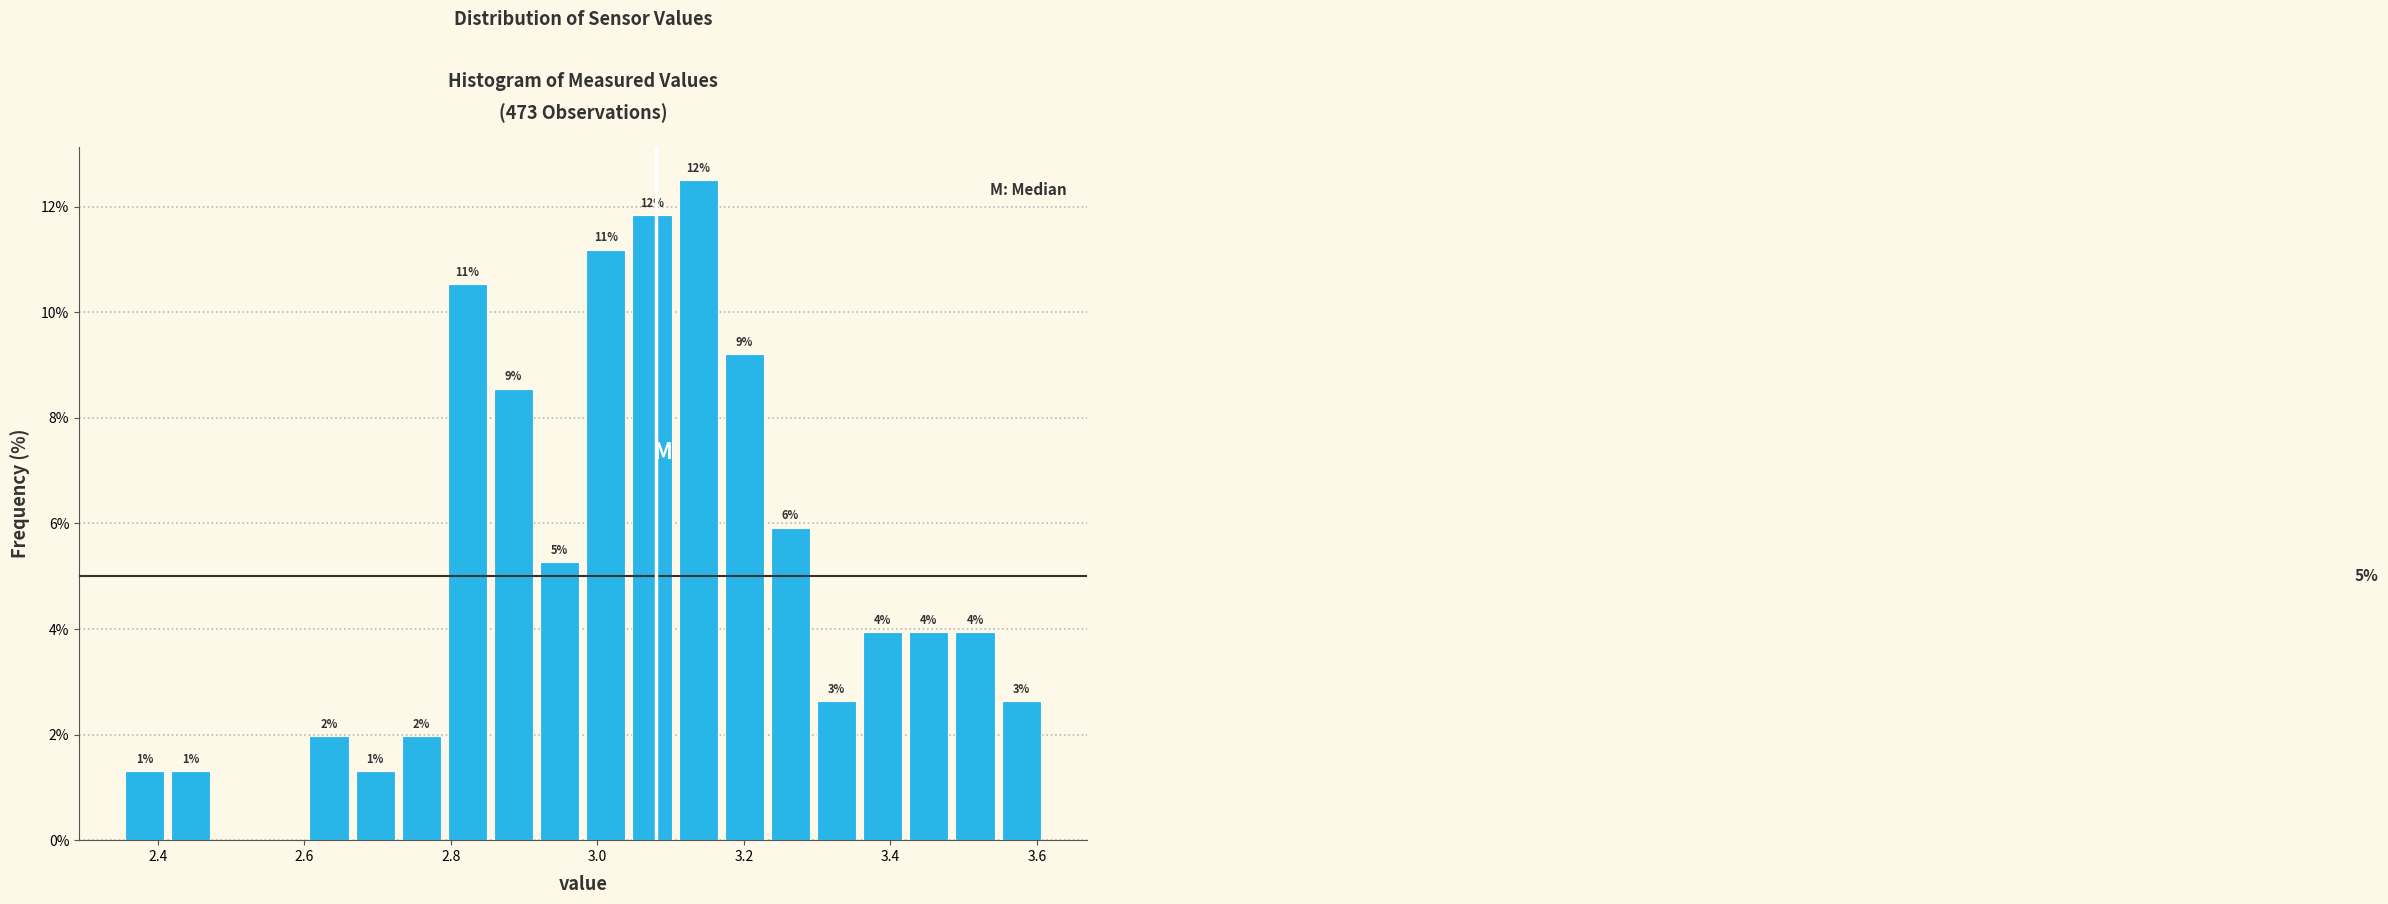

Read against the x-axis, roughly where is the centre of the tallest bar?

3.14